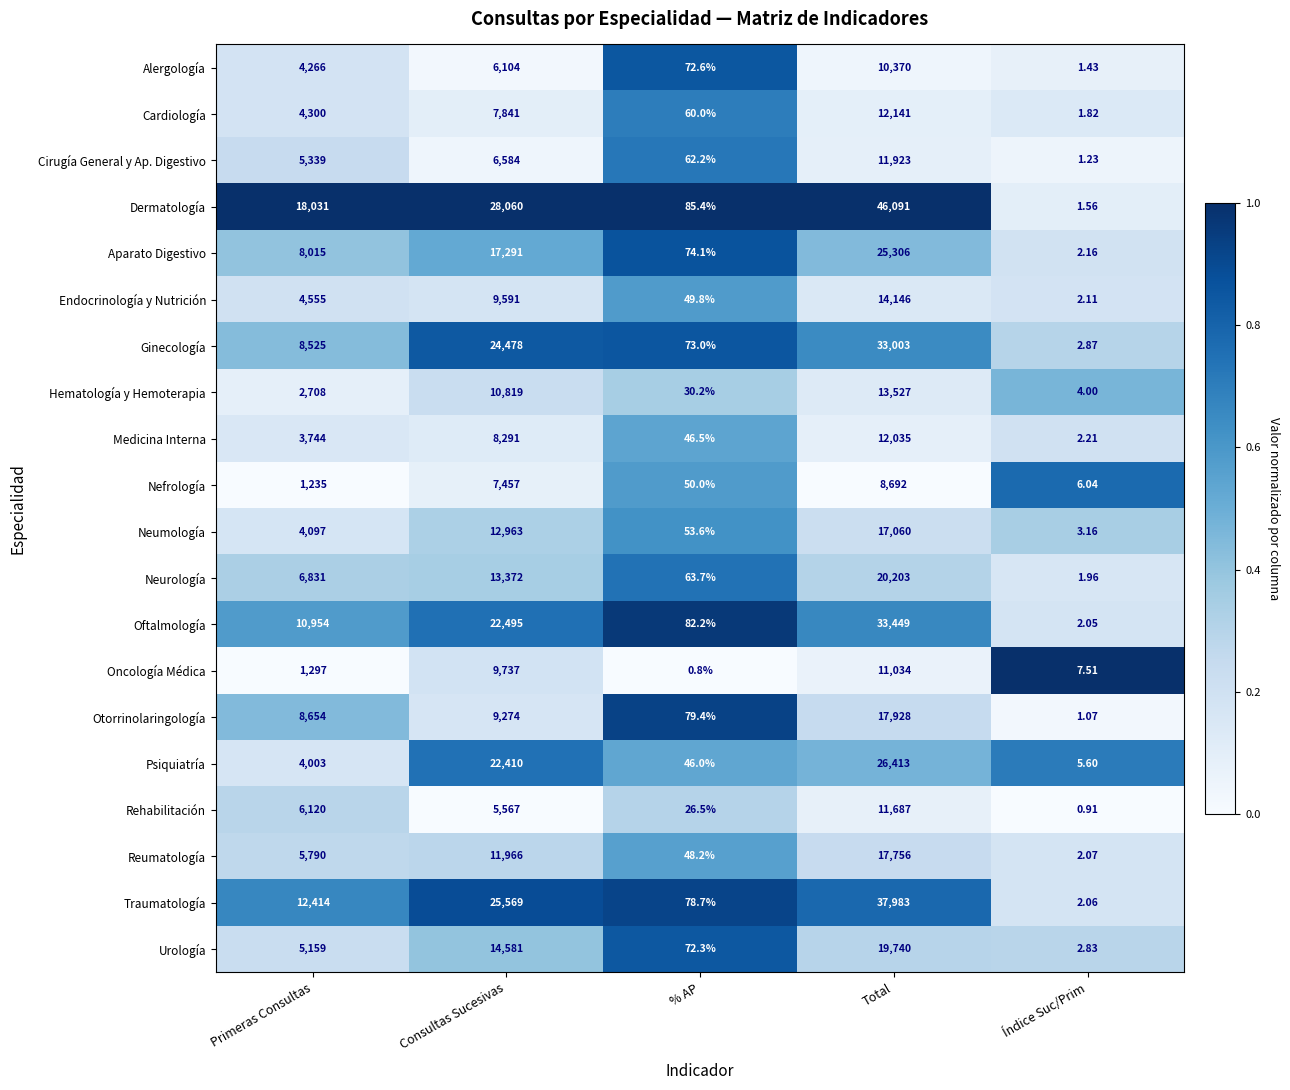

Rank the series at Total from lowest to highest value.

Nefrología, Alergología, Oncología Médica, Rehabilitación, Cirugía General y Ap. Digestivo, Medicina Interna, Cardiología, Hematología y Hemoterapia, Endocrinología y Nutrición, Neumología, Reumatología, Otorrinolaringología, Urología, Neurología, Aparato Digestivo, Psiquiatría, Ginecología, Oftalmología, Traumatología, Dermatología